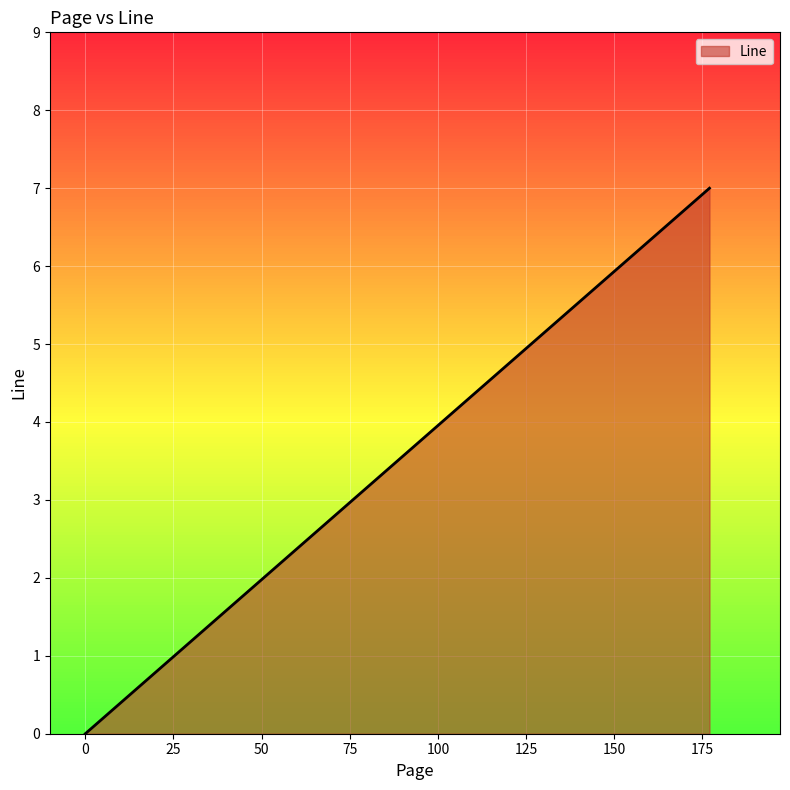

Rank the categories by value from highest to lowest.

177, 0, 0, 0